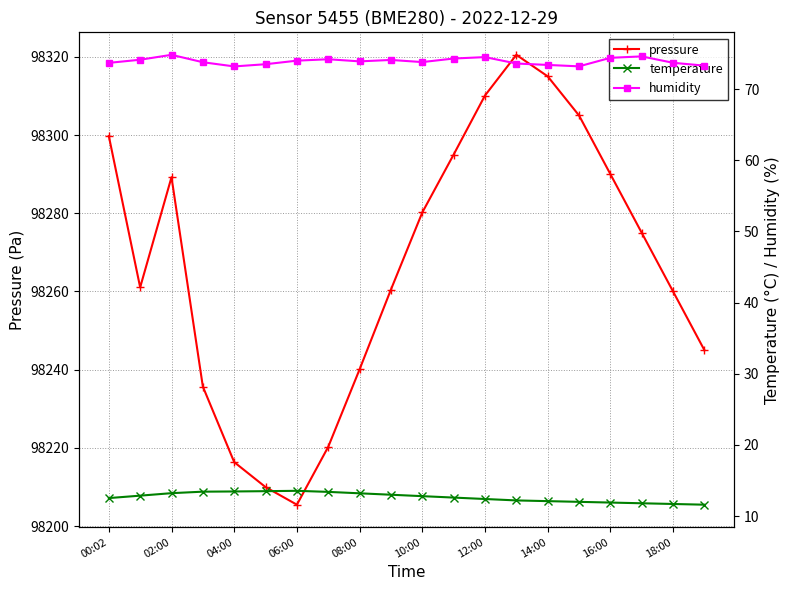

True or false: pressure and temperature intersect in this chart.

False